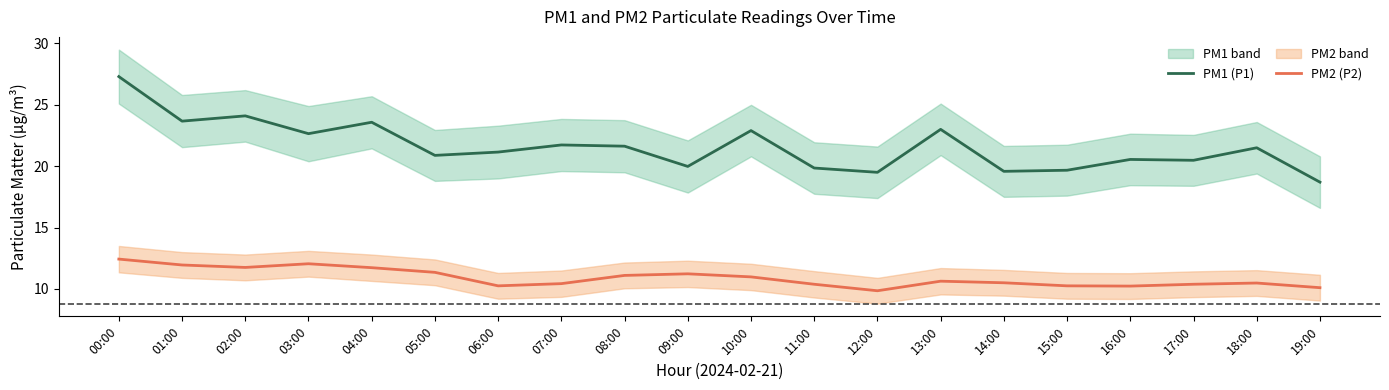

Reading left to right, transcribe all the data shown in this chart.

PM1 (P1): 00:00=27.3	01:00=23.7	02:00=24.1	03:00=22.6	04:00=23.6	05:00=20.9	06:00=21.1	07:00=21.7	08:00=21.6	09:00=20.0	10:00=22.9	11:00=19.9	12:00=19.5	13:00=23.0	14:00=19.6	15:00=19.7	16:00=20.6	17:00=20.5	18:00=21.5	19:00=18.7
PM2 (P2): 00:00=12.4	01:00=11.9	02:00=11.8	03:00=12.1	04:00=11.7	05:00=11.3	06:00=10.2	07:00=10.4	08:00=11.1	09:00=11.2	10:00=11.0	11:00=10.4	12:00=9.8	13:00=10.6	14:00=10.5	15:00=10.2	16:00=10.2	17:00=10.4	18:00=10.5	19:00=10.1